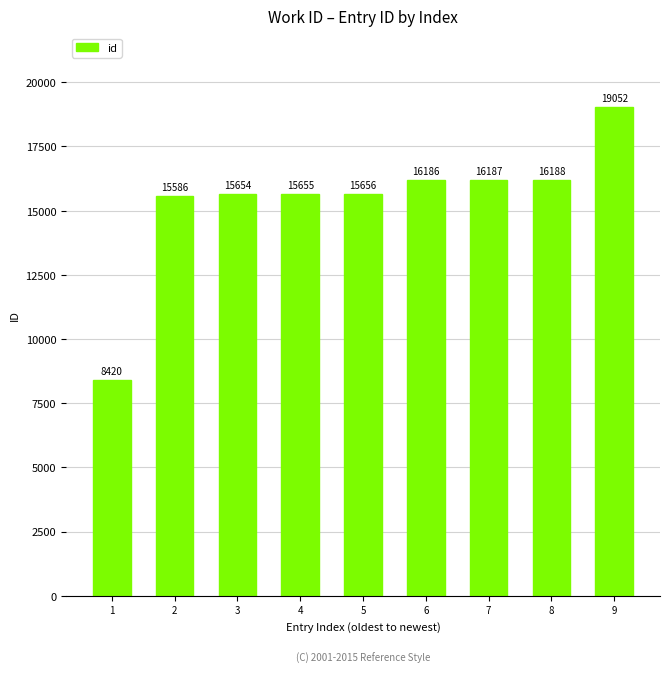

How many data points are less than 15656?

4